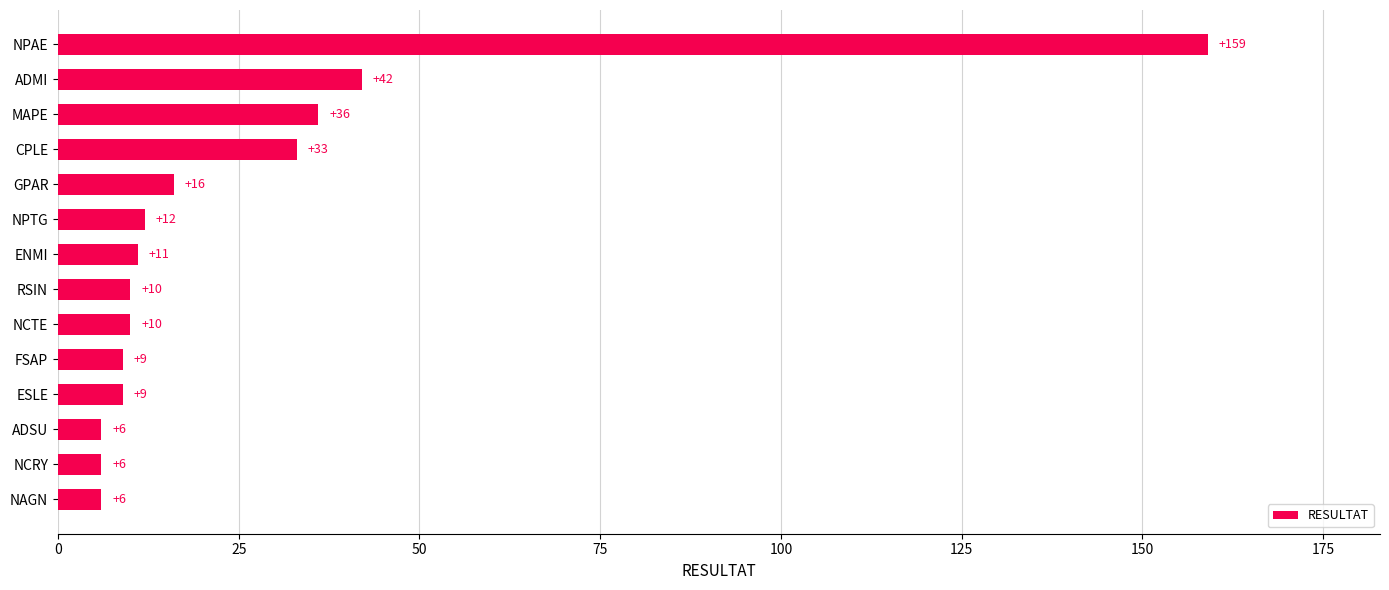

Reading top to bottom, list all the values displayed in this chart.

NPAE=159	ADMI=42	MAPE=36	CPLE=33	GPAR=16	NPTG=12	ENMI=11	RSIN=10	NCTE=10	FSAP=9	ESLE=9	ADSU=6	NCRY=6	NAGN=6